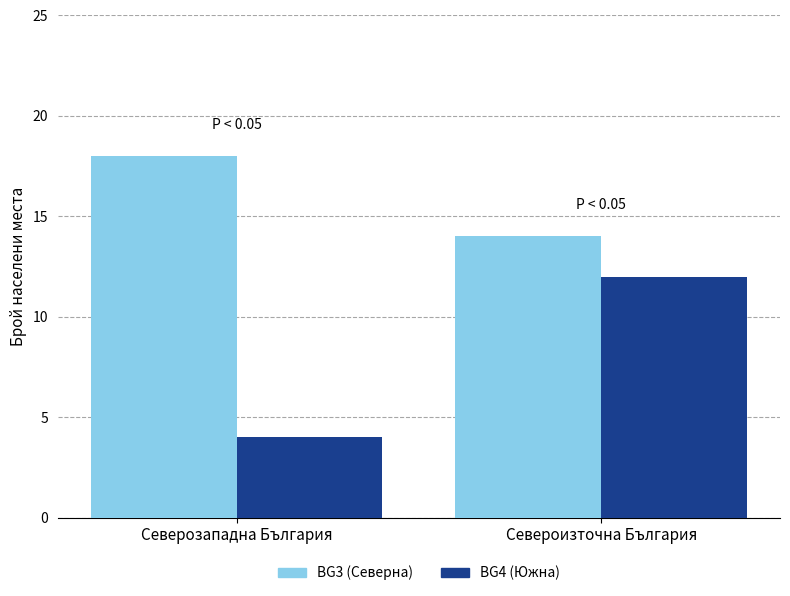

At which category is the sum across all series the highest?

Североизточна България